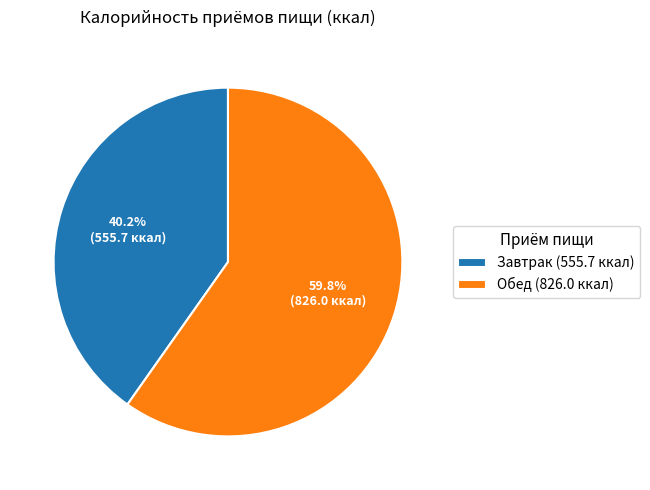

What is the ratio of the value at Обед to the value at Завтрак?

1.5